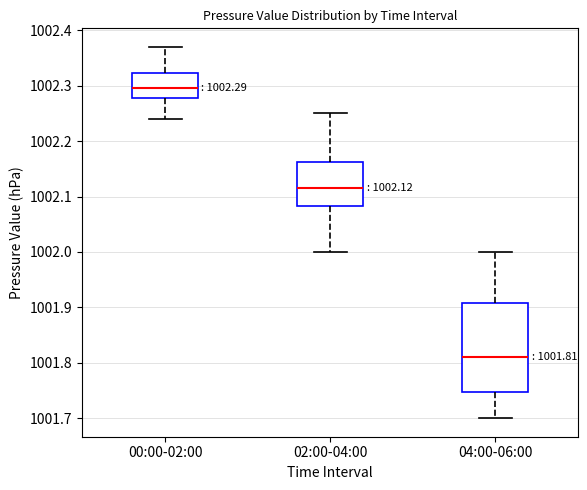

Comparing the boxes themselves (not the whiskers), which one is the tallest?

04:00-06:00